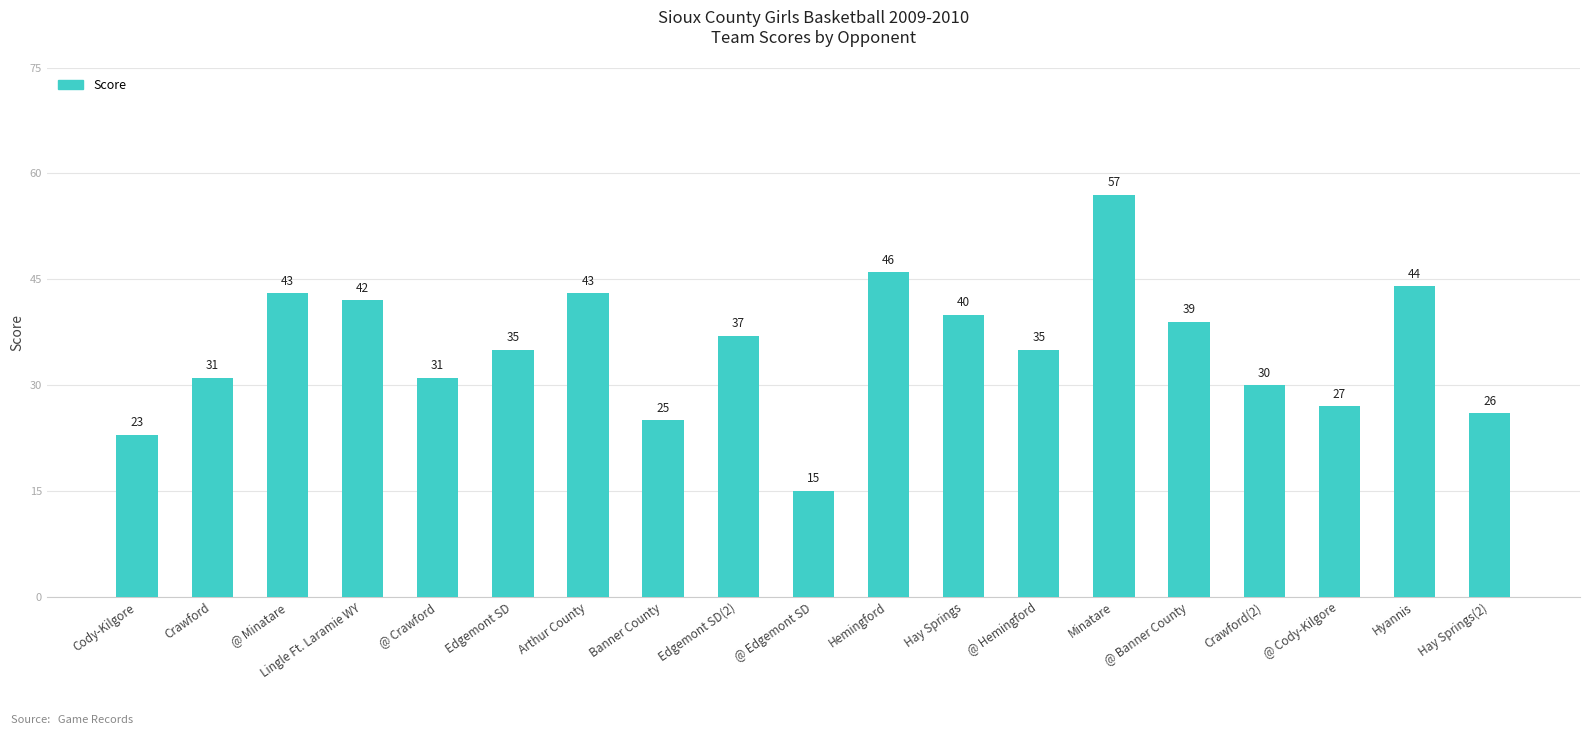

Reading right to left, transcribe all the data shown in this chart.

26	44	27	30	39	57	35	40	46	15	37	25	43	35	31	42	43	31	23